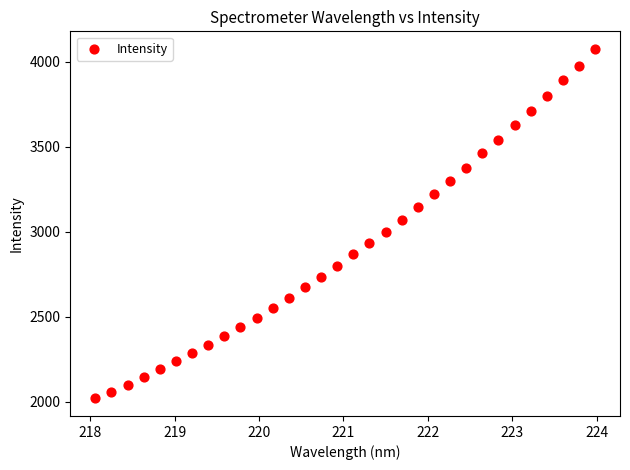

What is the range of Y values (max minus min)?

2057.4